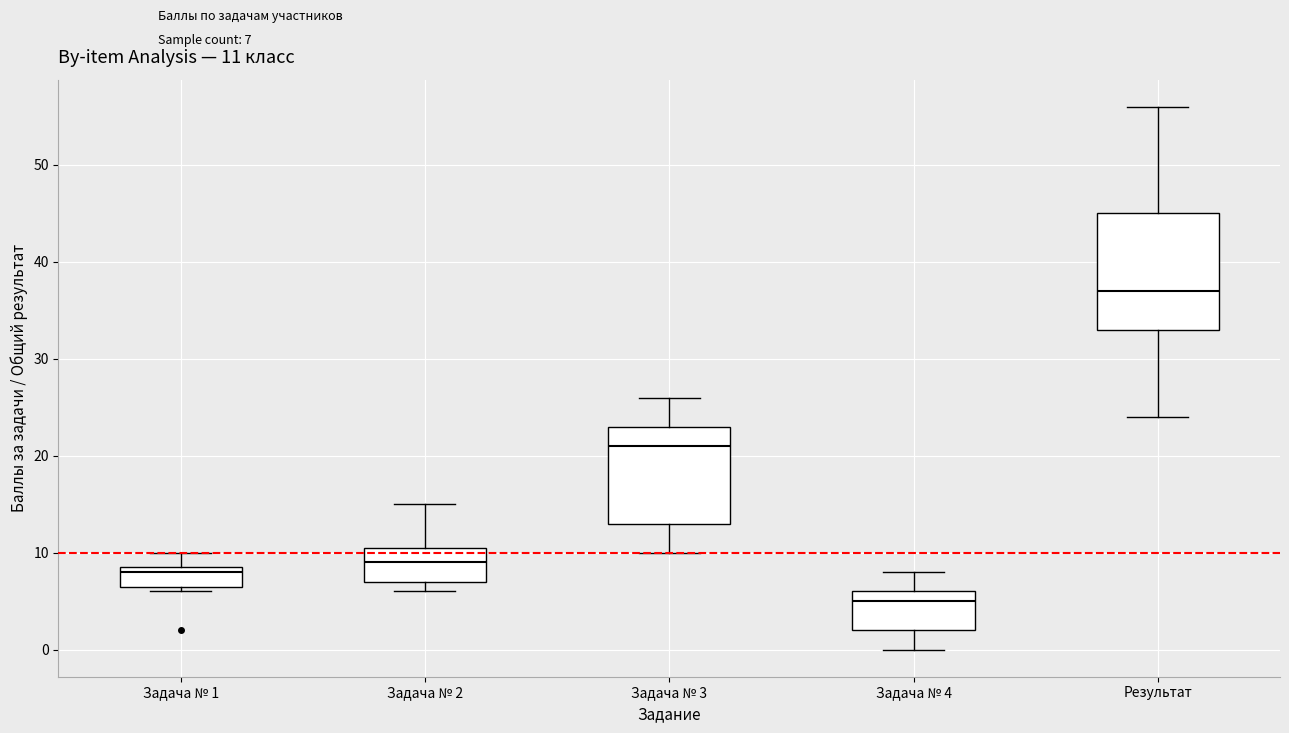

Which box's median line is the highest?

Результат